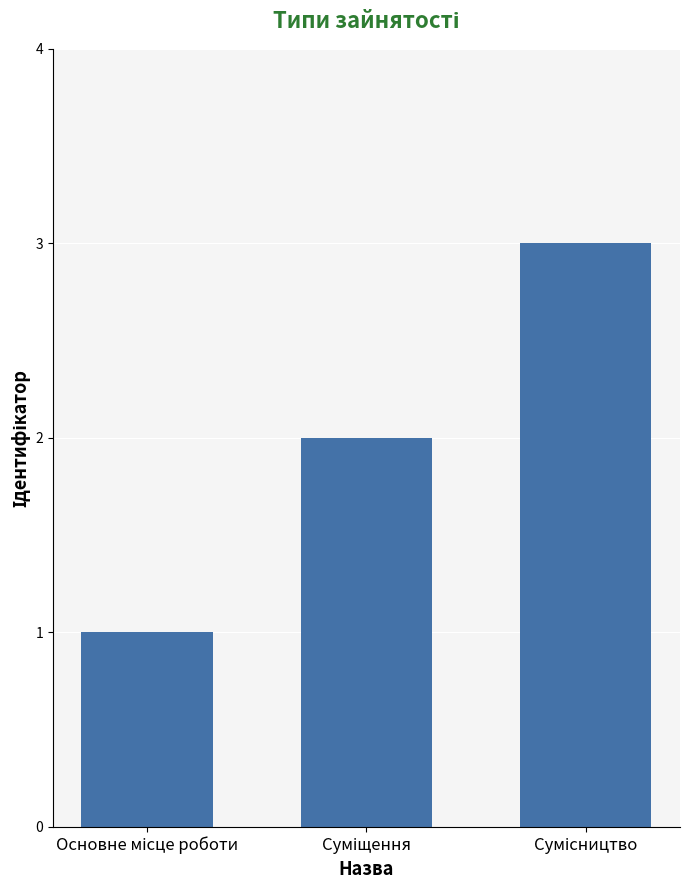

What is the value of the 3rd bar from the left?

3